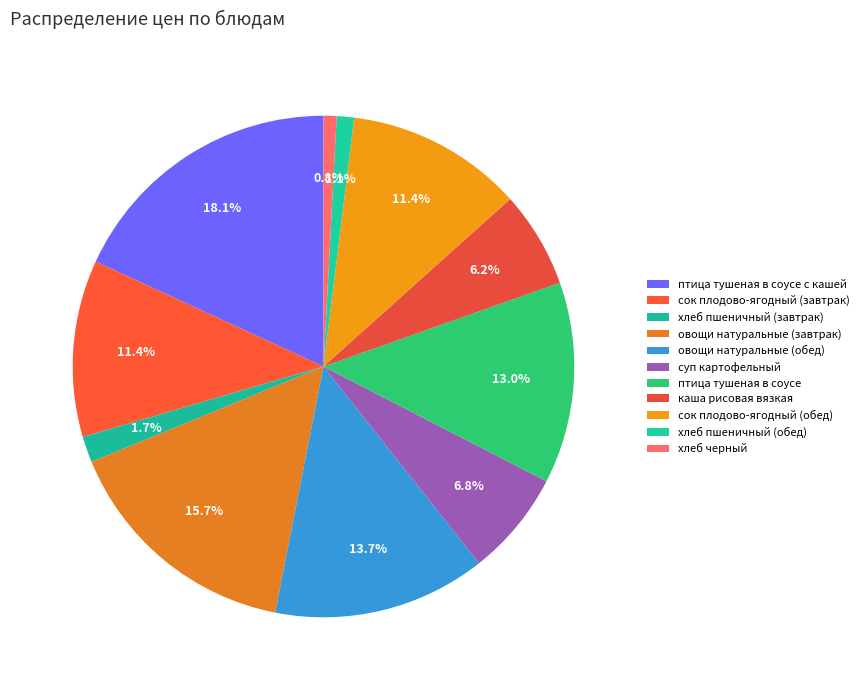

Rank the categories by value from highest to lowest.

птица тушеная в соусе с кашей, овощи натуральные (завтрак), овощи натуральные (обед), птица тушеная в соусе, сок плодово-ягодный (завтрак), сок плодово-ягодный (обед), суп картофельный, каша рисовая вязкая, хлеб пшеничный (завтрак), хлеб пшеничный (обед), хлеб черный